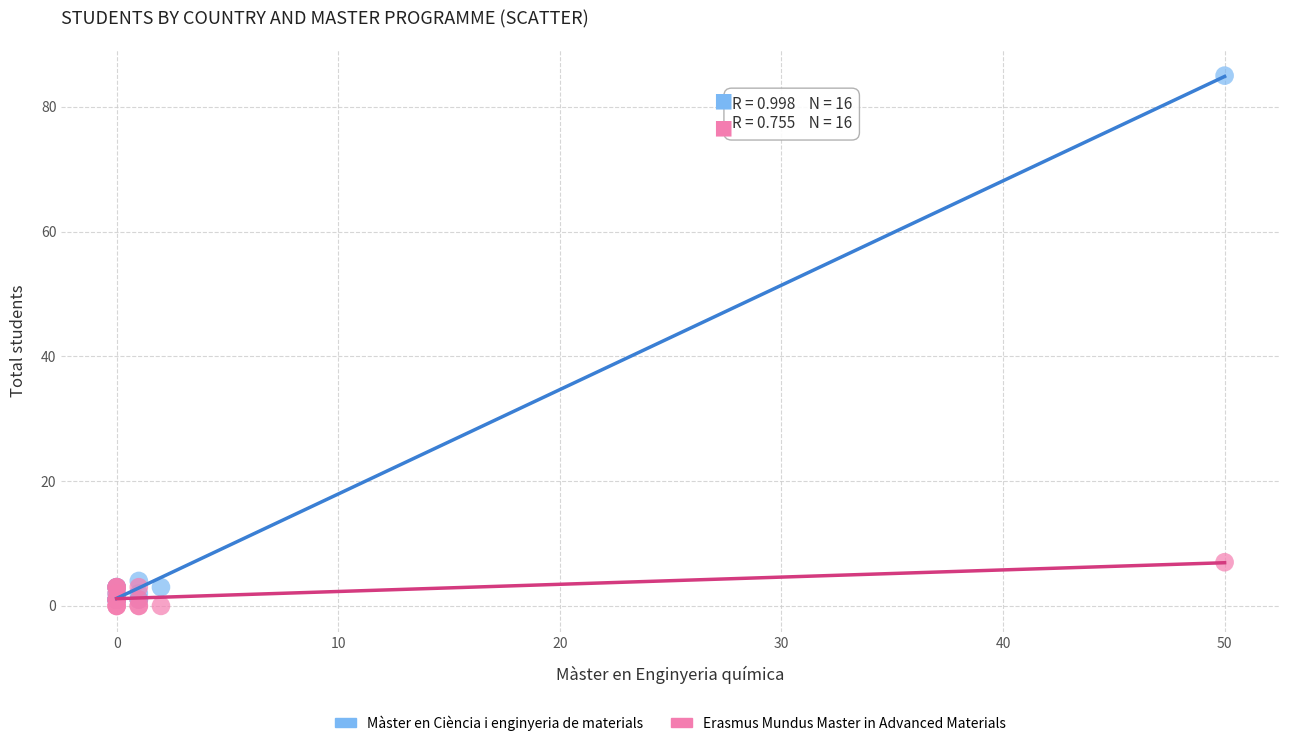

Which series contains the highest Y value?

Màster en Ciència i enginyeria de materials